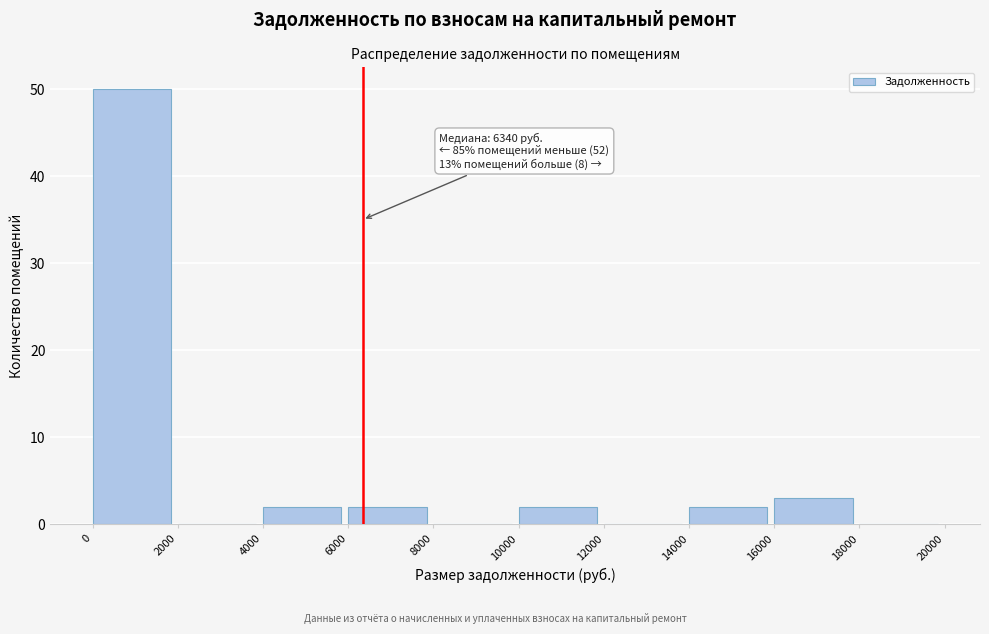

Over which range of the x-axis is the bar tallest?

0 to 2000